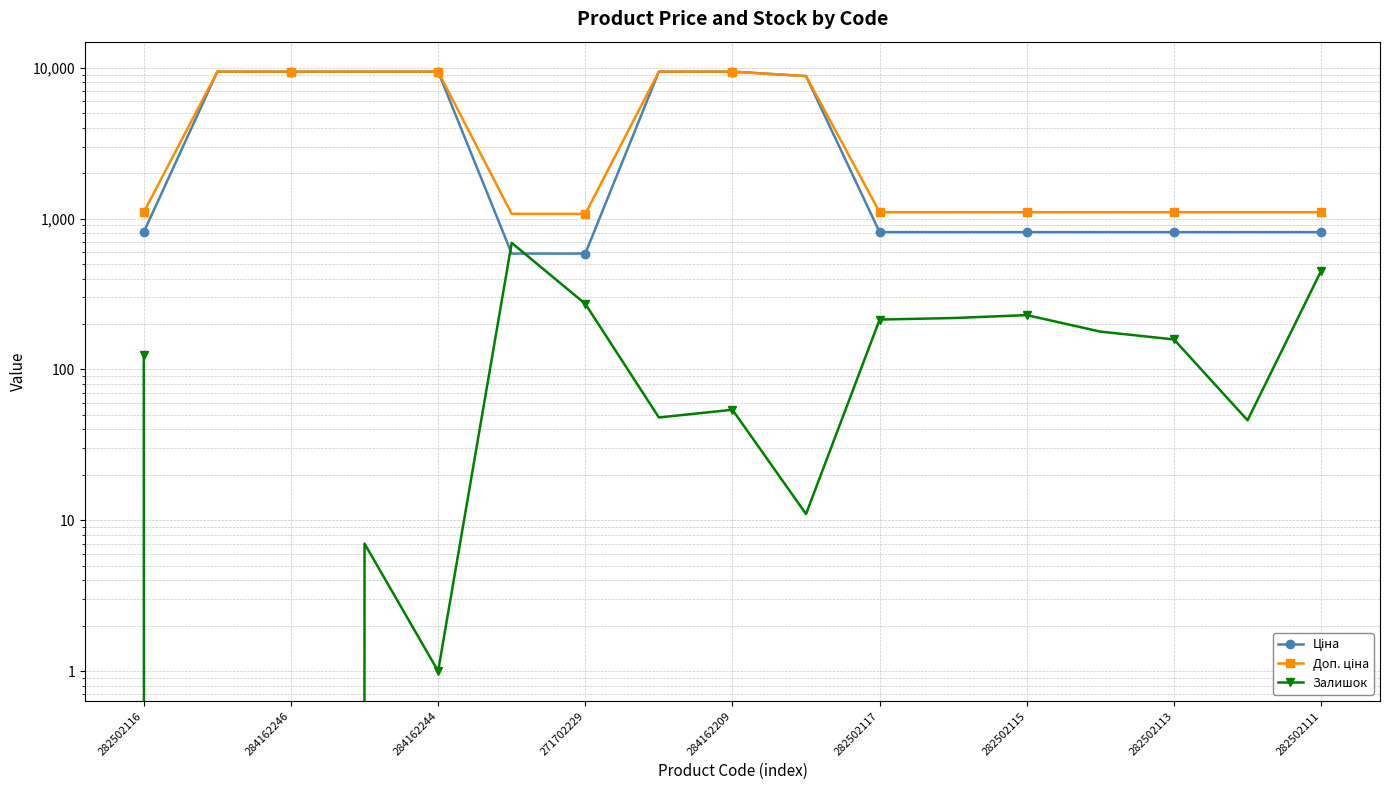

Which series has the largest total across all categories?

Доп. ціна